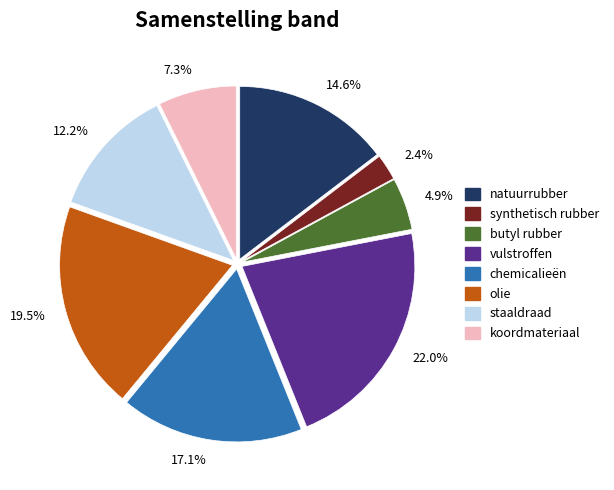

Count the number of slices in the pie.

8